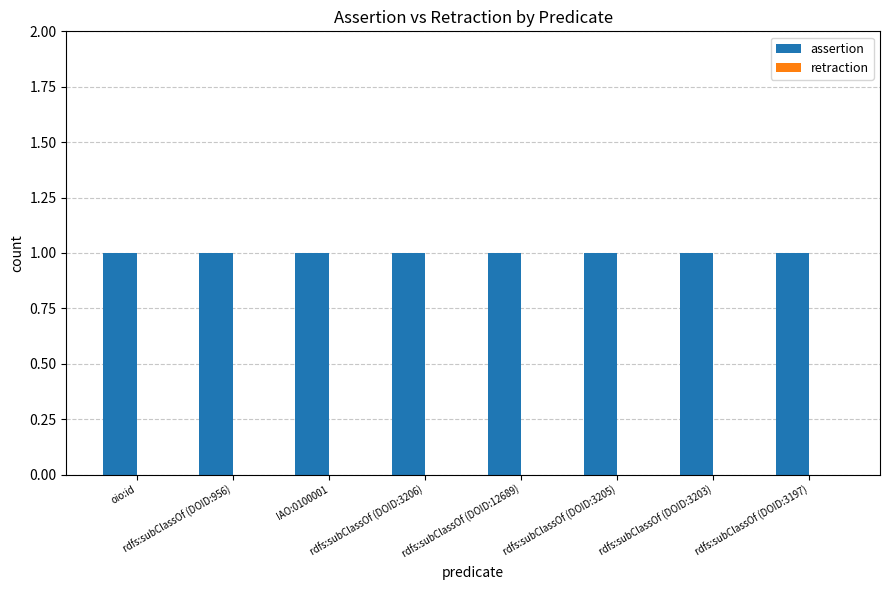

True or false: assertion has a value of 0 at IAO:0100001.

False